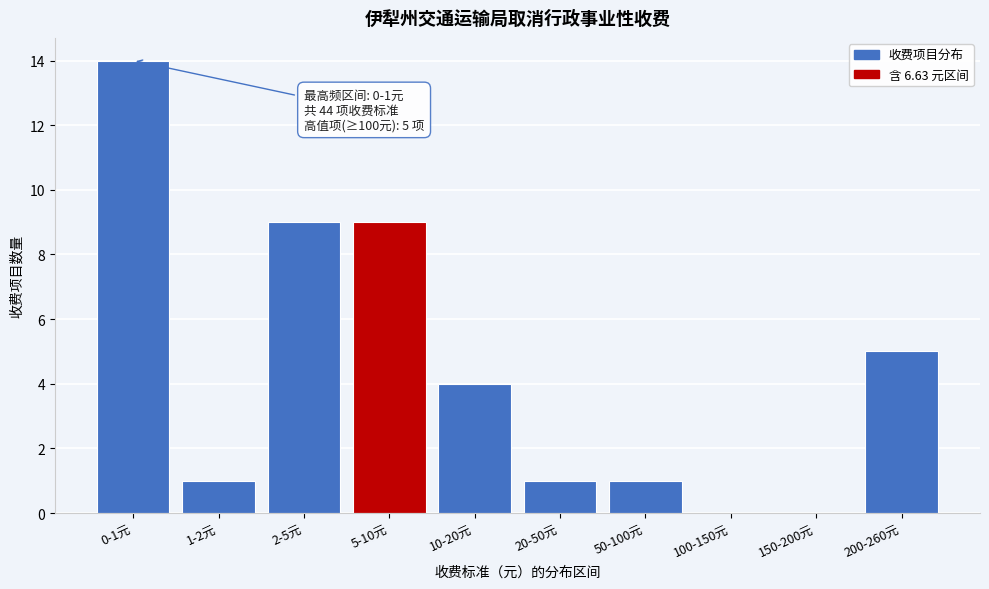

Reading left to right, what are all the values shown in this chart?

0-1元=14	1-2元=1	2-5元=9	5-10元=9	10-20元=4	20-50元=1	50-100元=1	100-150元=0	150-200元=0	200-260元=5